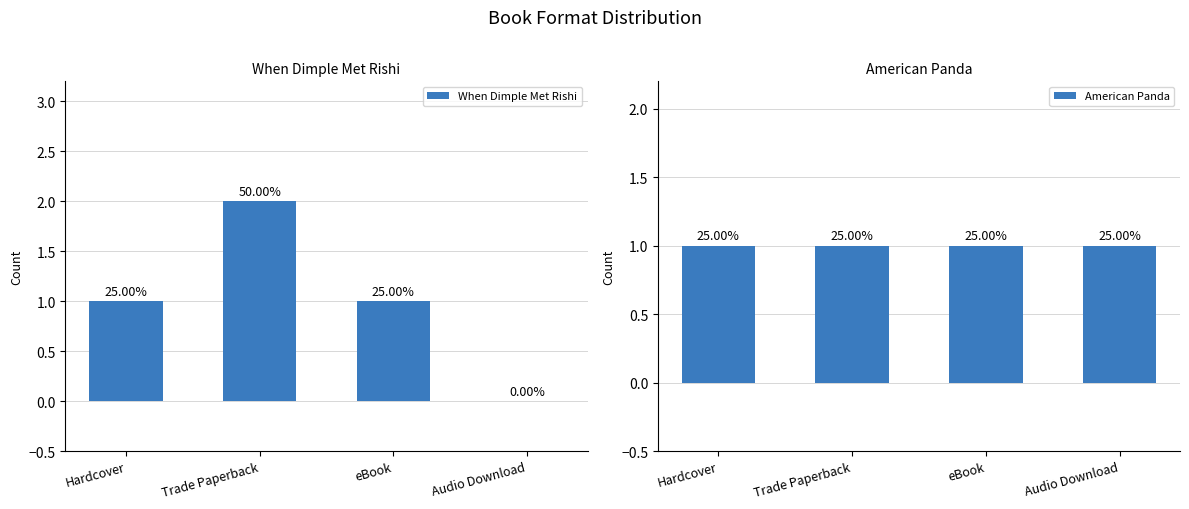

How many data points does each series have?

4